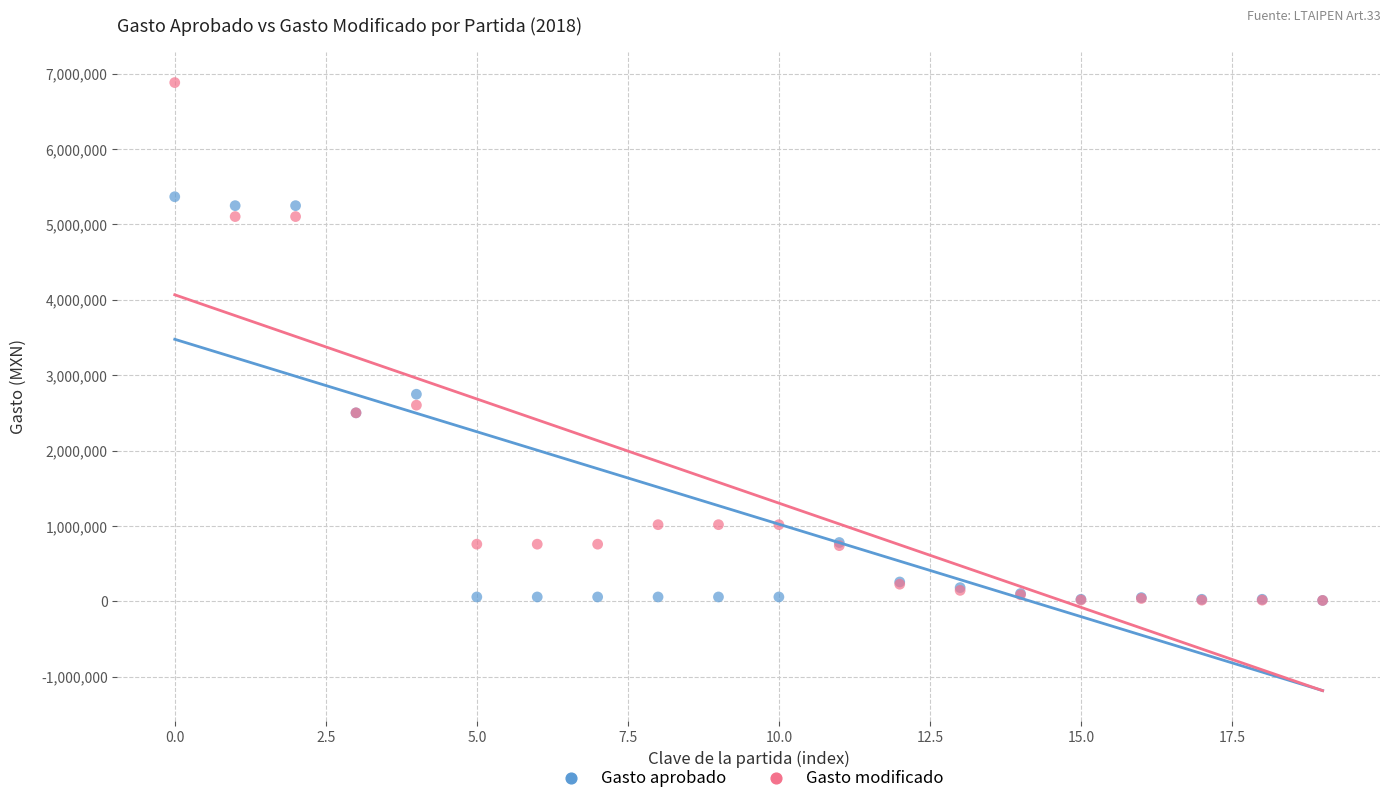

Across all series, what Y value is closest to 3446850?

2747756.6